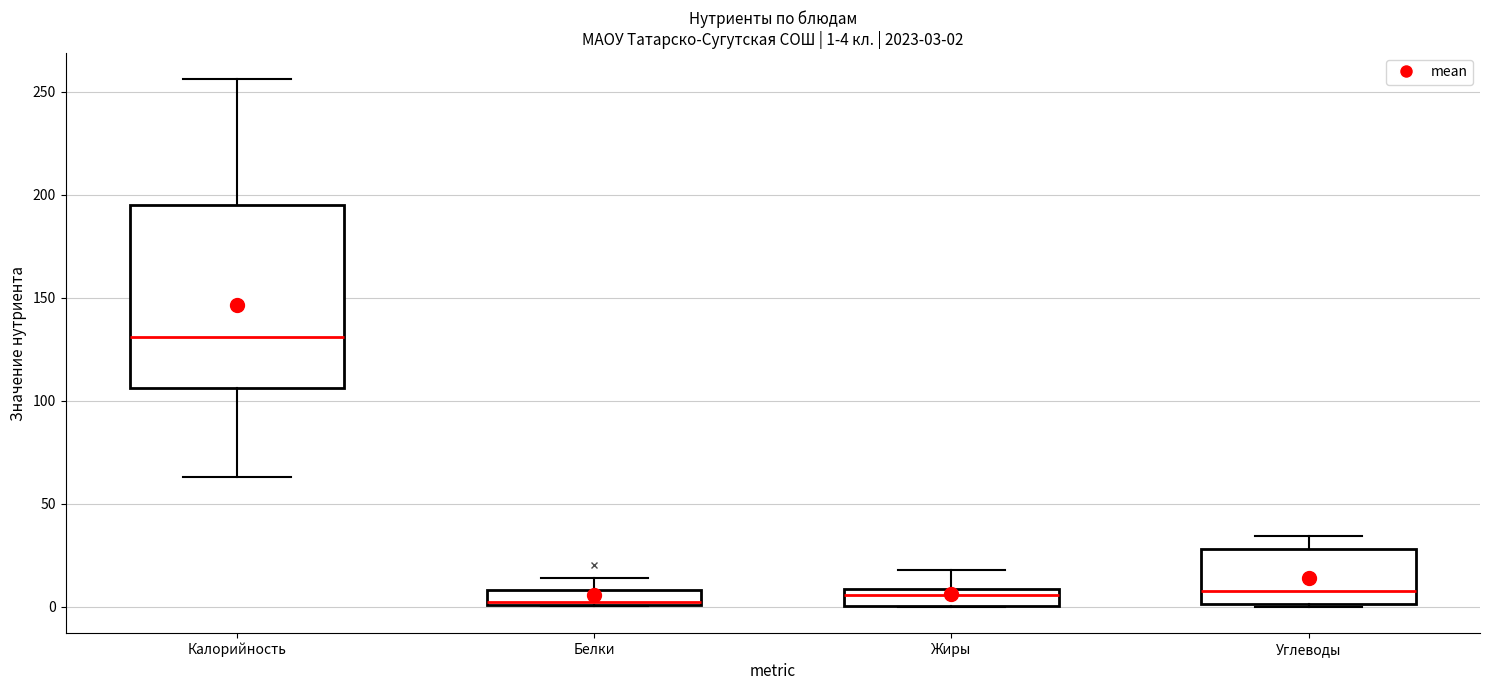

Comparing the boxes themselves (not the whiskers), which one is the tallest?

Калорийность